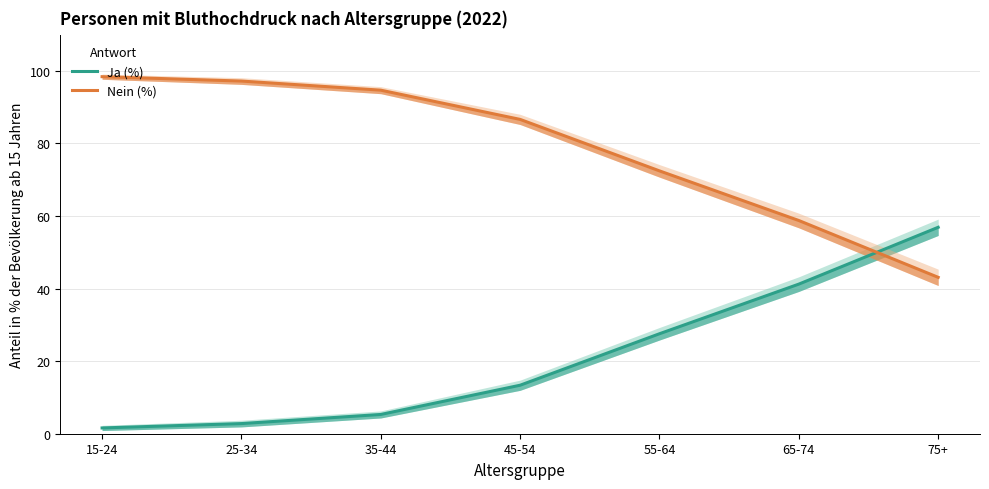

True or false: Nein (%) has more than 2 interior local peaks.

False